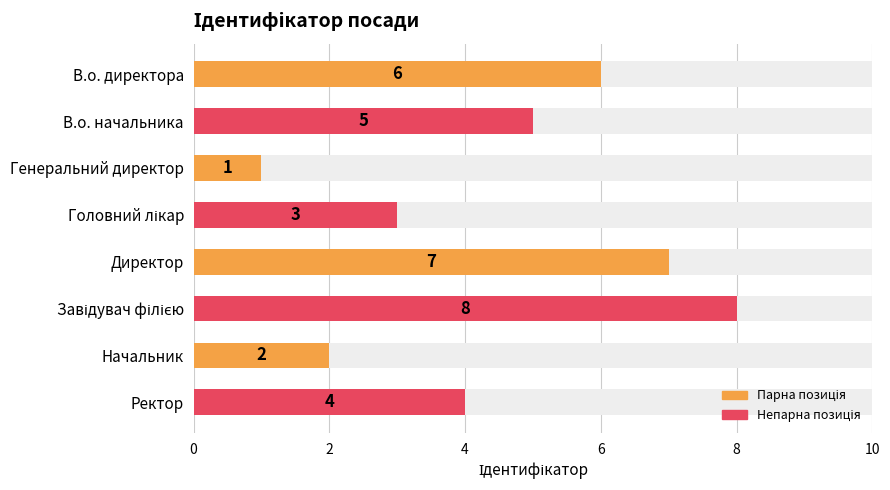

What is the average value?

4